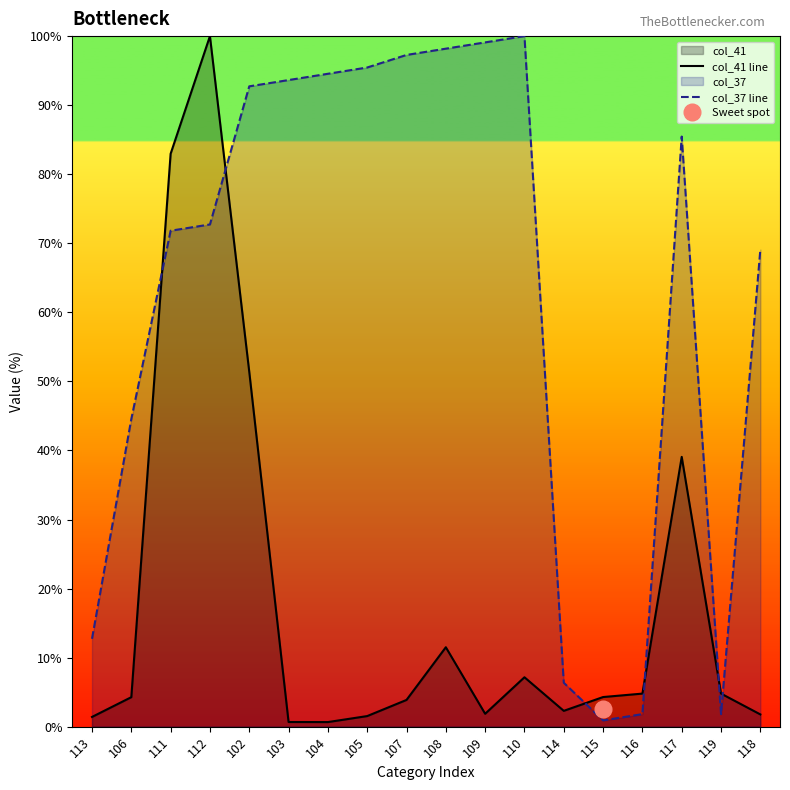

What is the difference between the second highest and second lowest values in the col_37 line series?

97.3